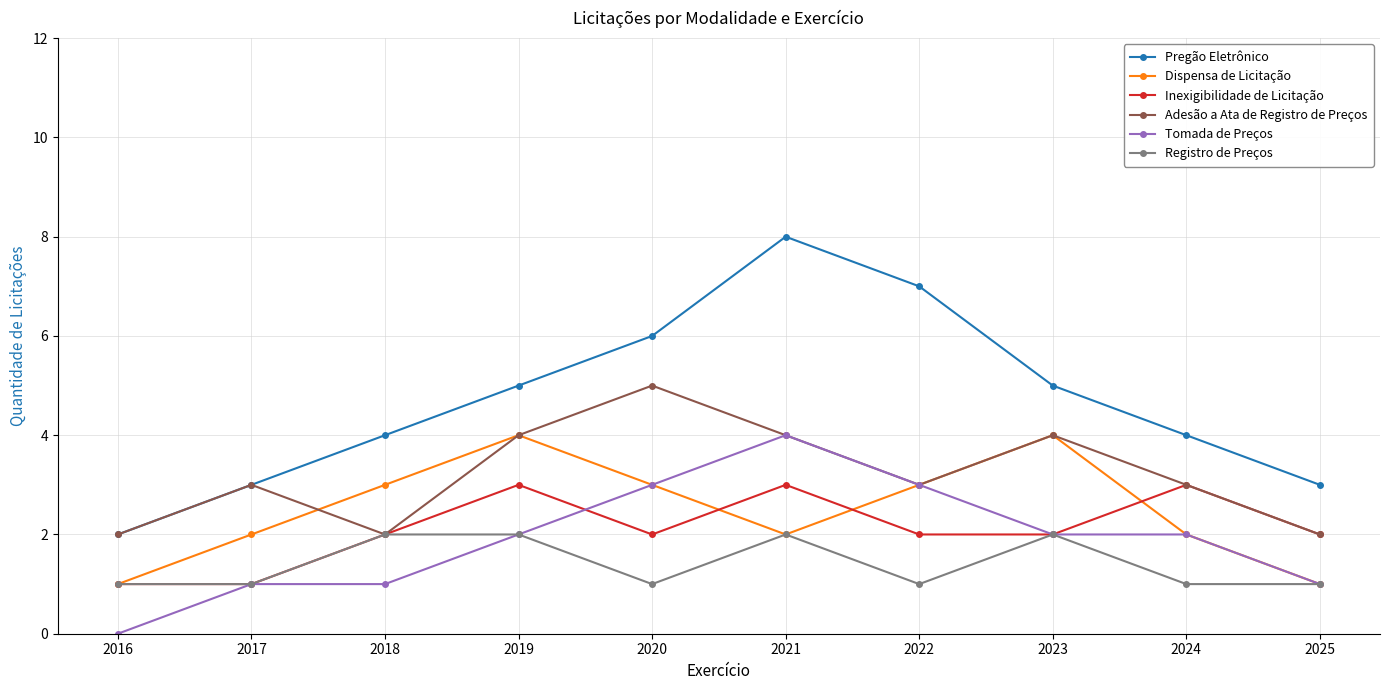

True or false: Inexigibilidade de Licitação and Tomada de Preços cross at least once.

True